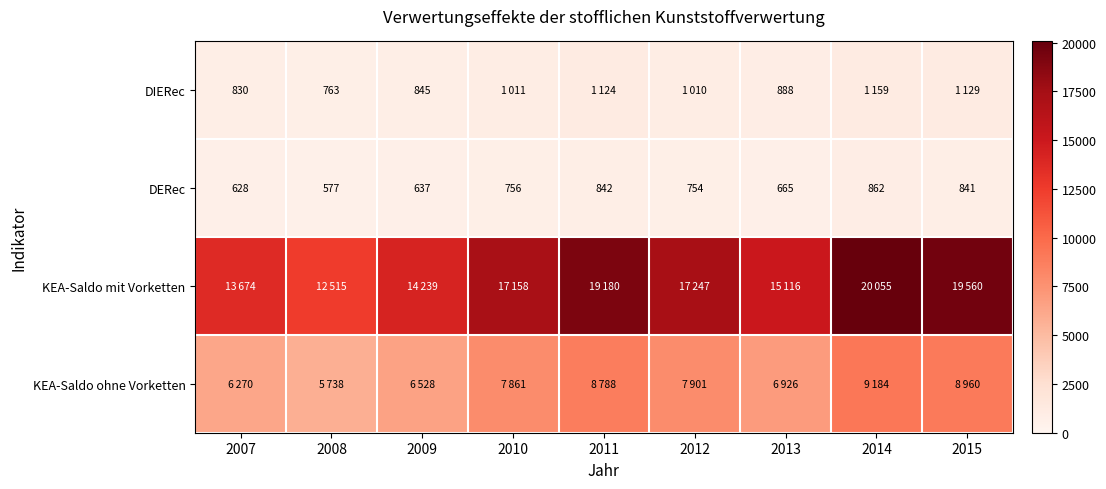

Which has a higher value, 2008 or 2009?

2009